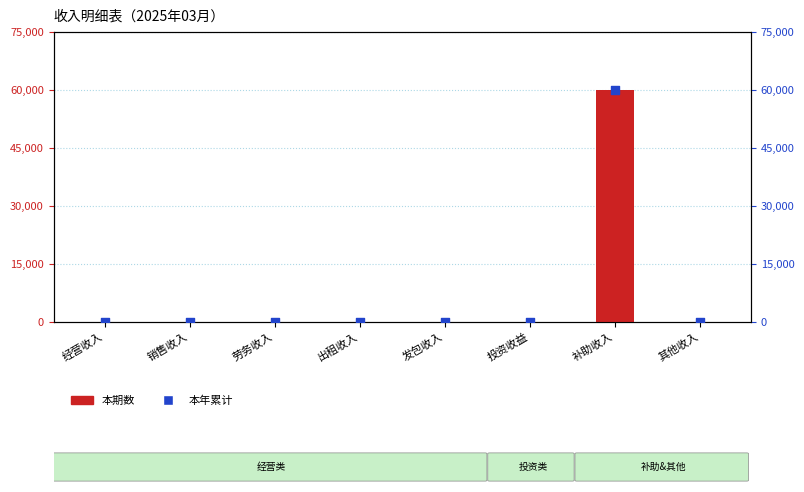

Which series has the widest spread of Y values?

本期数